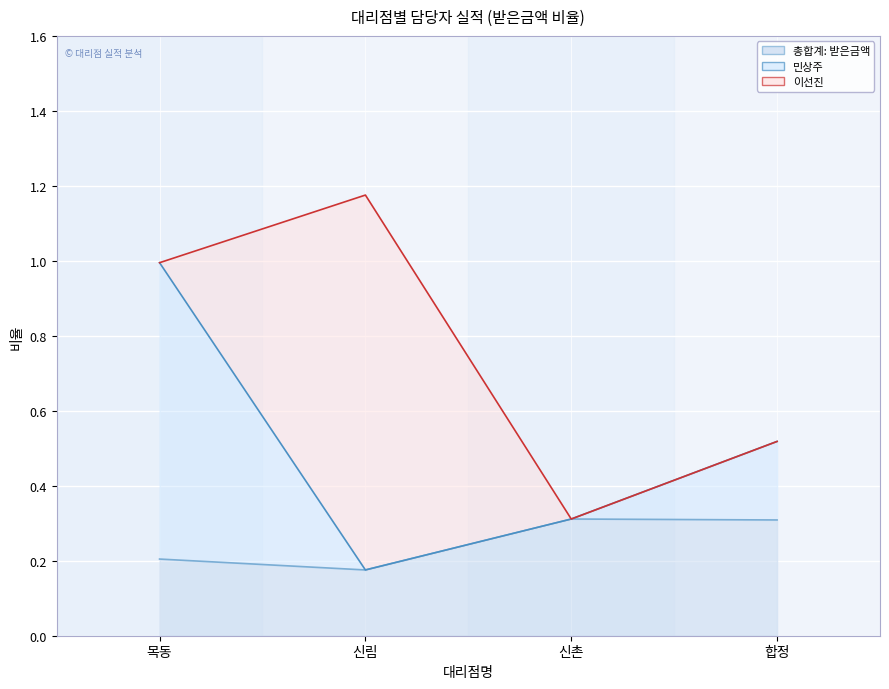

True or false: 총합계: 받은금액 has more than 0 points higher than both neighbors.

True